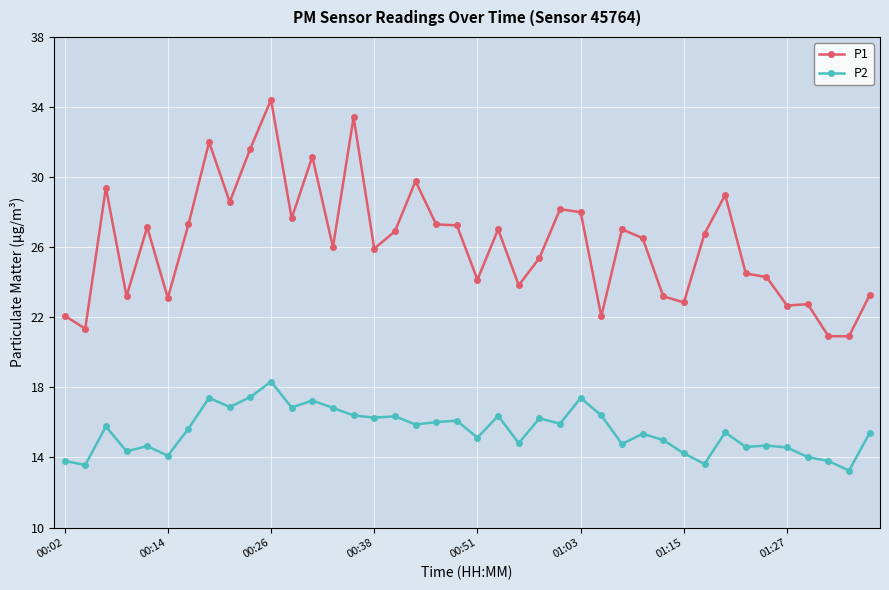

At how many categories does at least one series exceed 18?

40